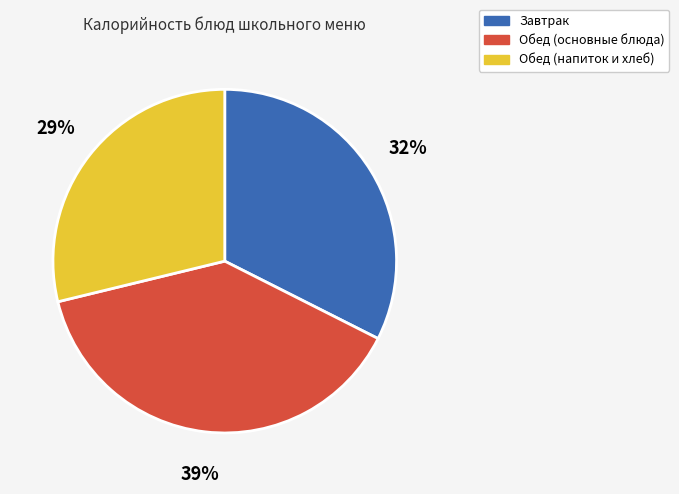

What percentage is the Обед (основные блюда) slice, to the nearest percent?

39%